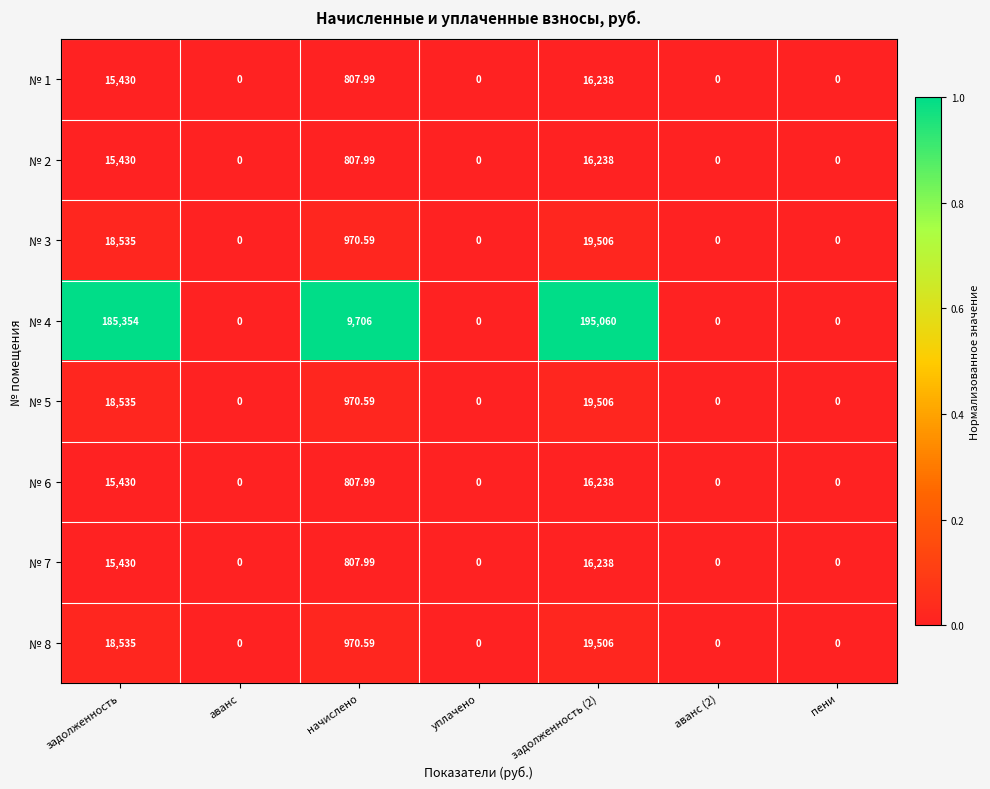

Is the value of № 7 at задолженность greater than the value of № 8 at задолженность?

No